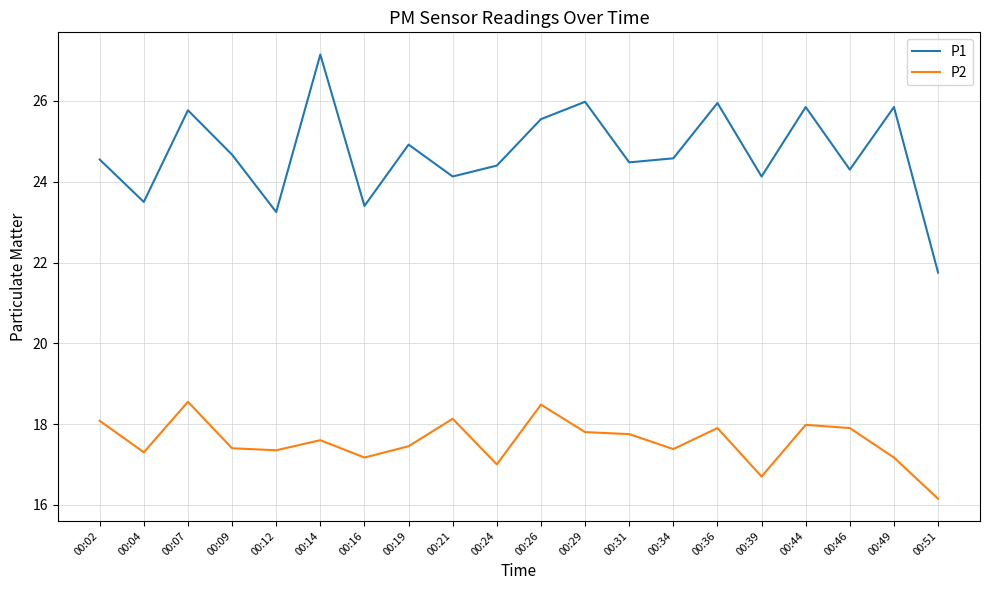

At which label does P1 reach its peak?

00:14